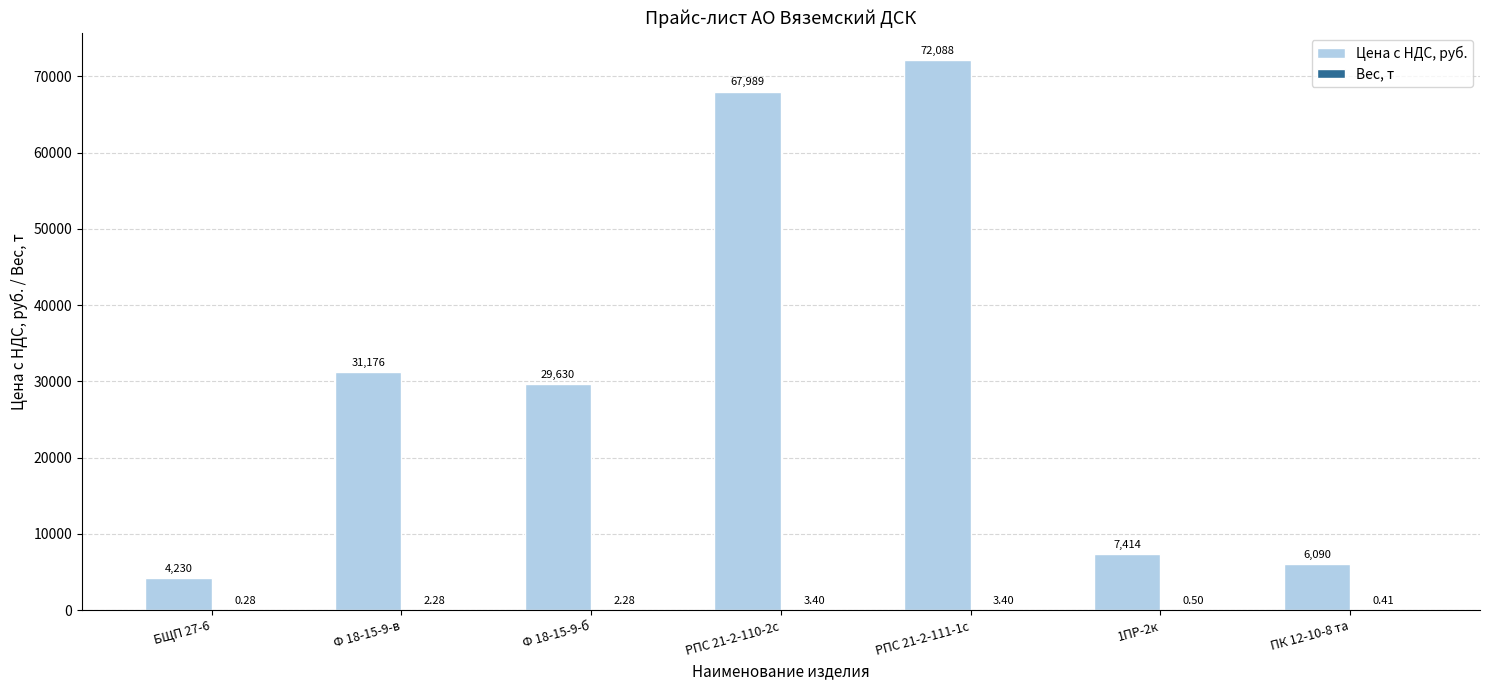

What is the spread (max minus min) of values at Ф 18-15-9-б?

29627.7